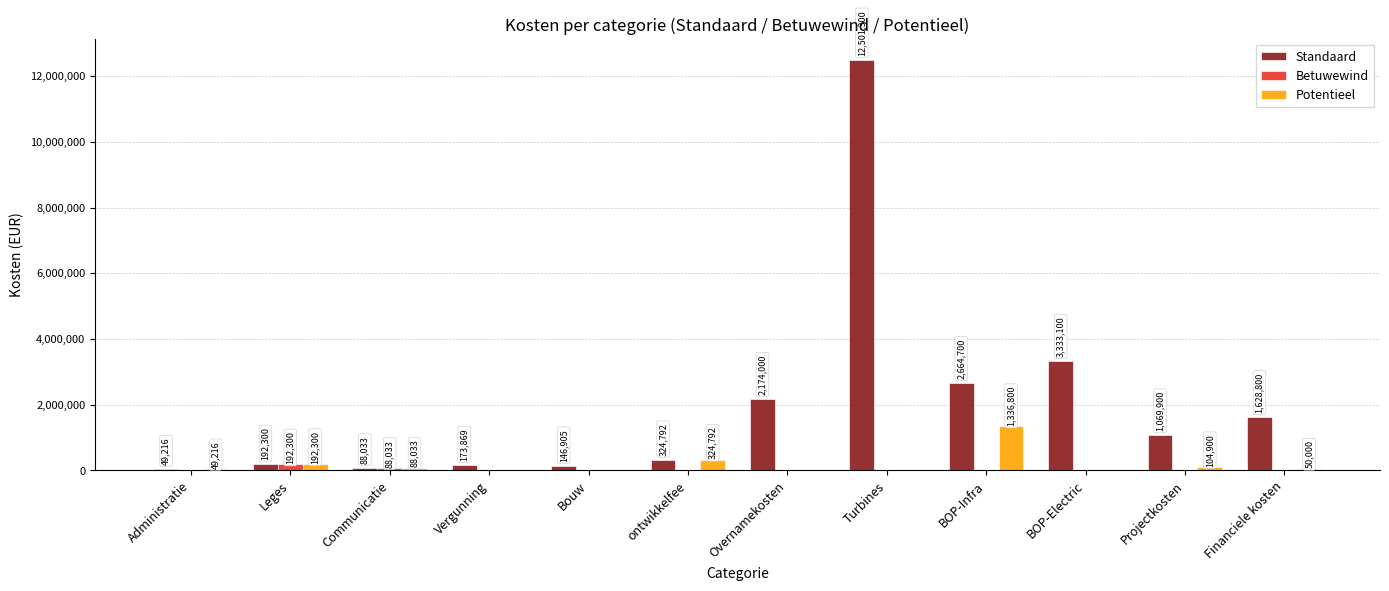

The Potentieel series shows 0.0 at Turbines. True or false?

True